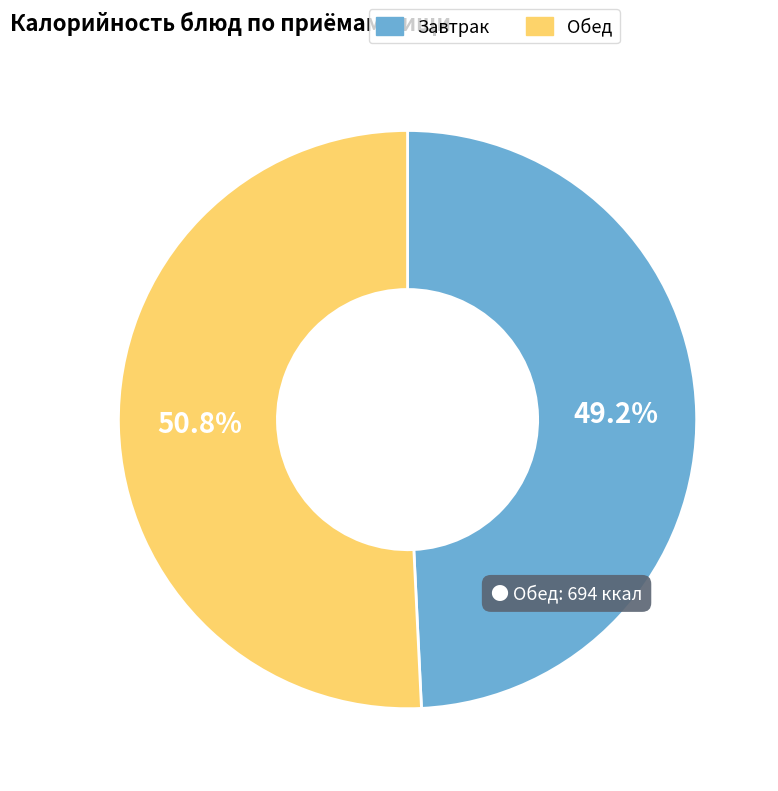

How much of the chart is everything except Завтрак?

50.8%